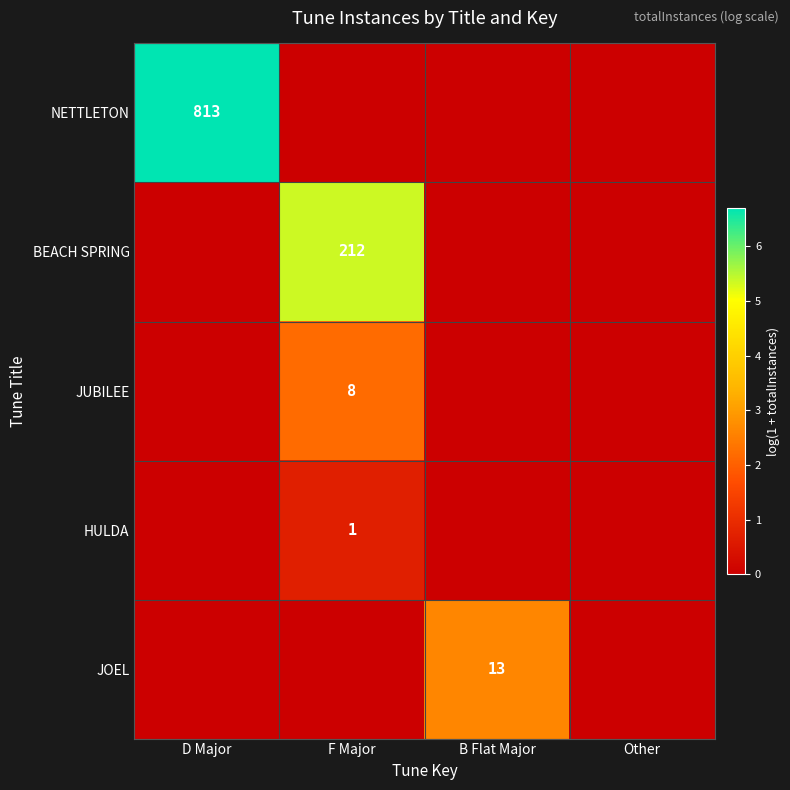

At how many categories does at least one series exceed 0?

3